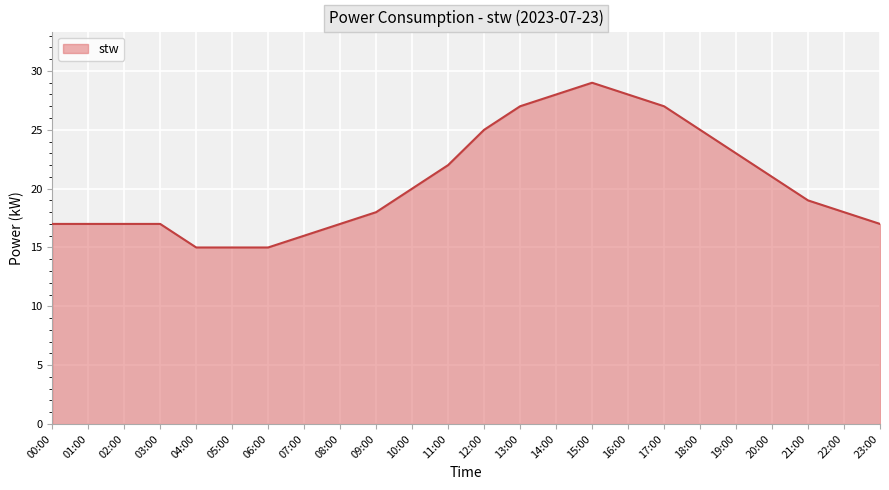

The value at 23:00 is 17. True or false?

True